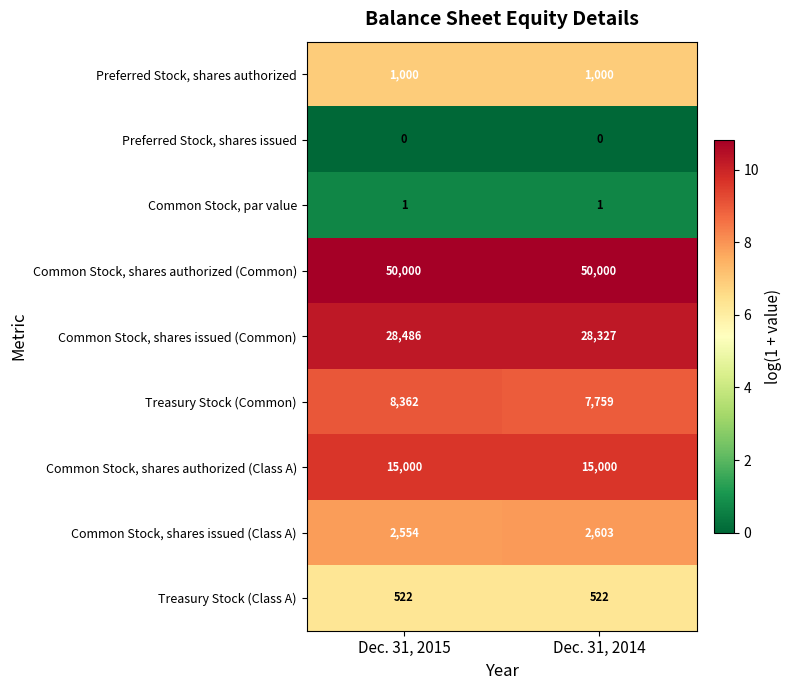

Reading left to right, extract all data points from this chart.

Preferred Stock, shares authorized: Dec. 31, 2015=1000	Dec. 31, 2014=1000
Preferred Stock, shares issued: Dec. 31, 2015=0	Dec. 31, 2014=0
Common Stock, par value: Dec. 31, 2015=1	Dec. 31, 2014=1
Common Stock, shares authorized (Common): Dec. 31, 2015=50000	Dec. 31, 2014=50000
Common Stock, shares issued (Common): Dec. 31, 2015=28486	Dec. 31, 2014=28327
Treasury Stock (Common): Dec. 31, 2015=8362	Dec. 31, 2014=7759
Common Stock, shares authorized (Class A): Dec. 31, 2015=15000	Dec. 31, 2014=15000
Common Stock, shares issued (Class A): Dec. 31, 2015=2554	Dec. 31, 2014=2603
Treasury Stock (Class A): Dec. 31, 2015=522	Dec. 31, 2014=522